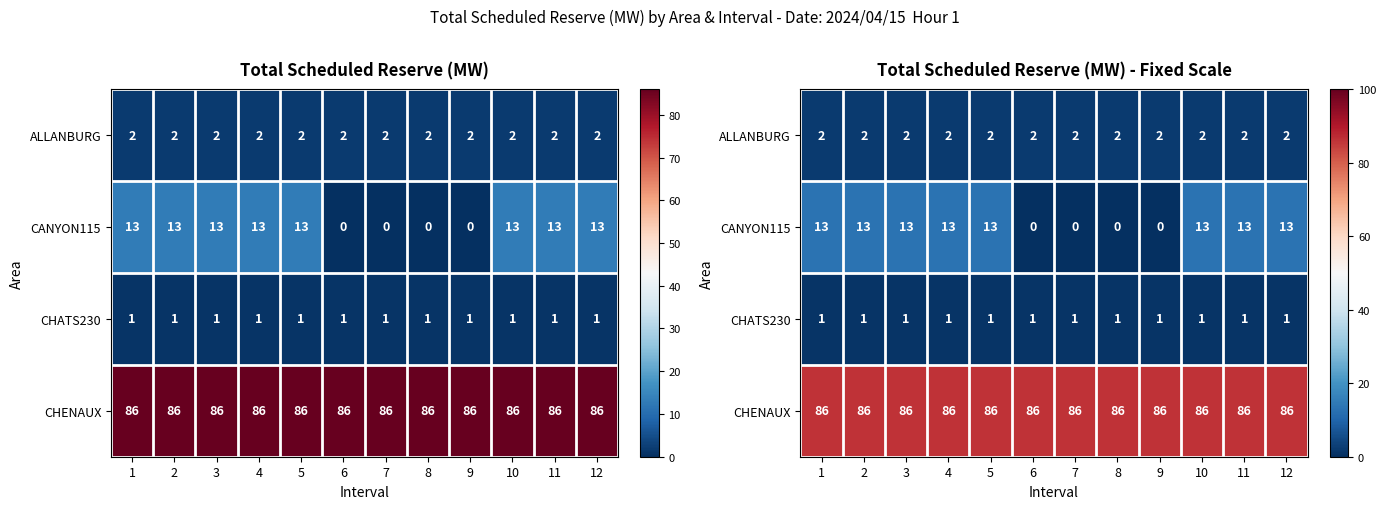

How many data points does each series have?

12